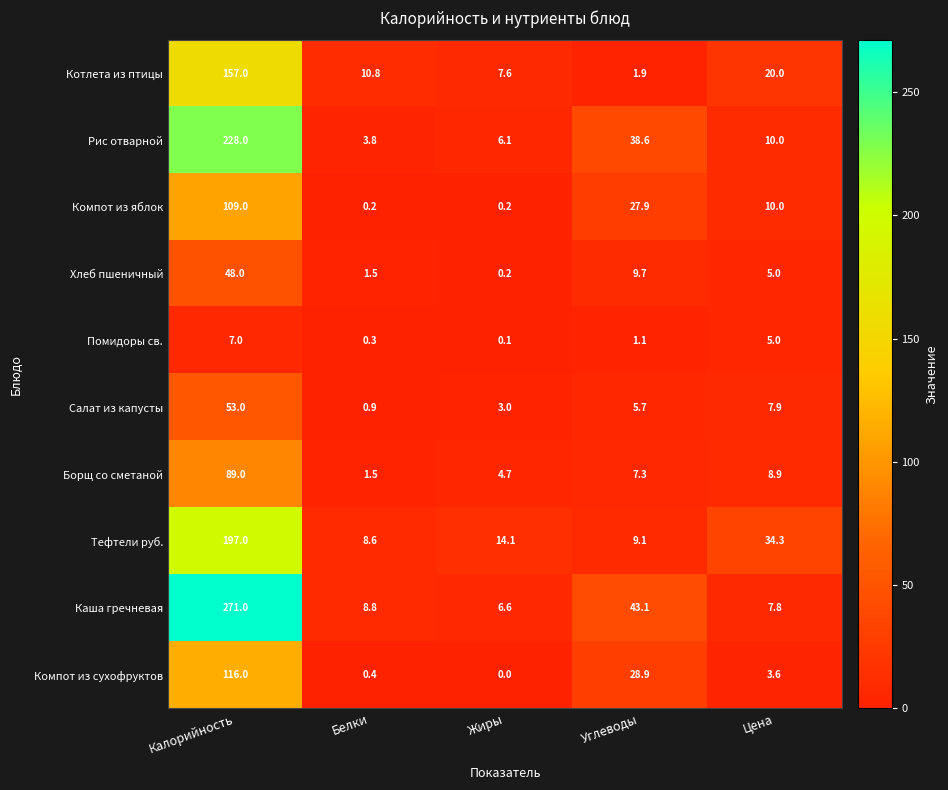

How many data points does each series have?

5